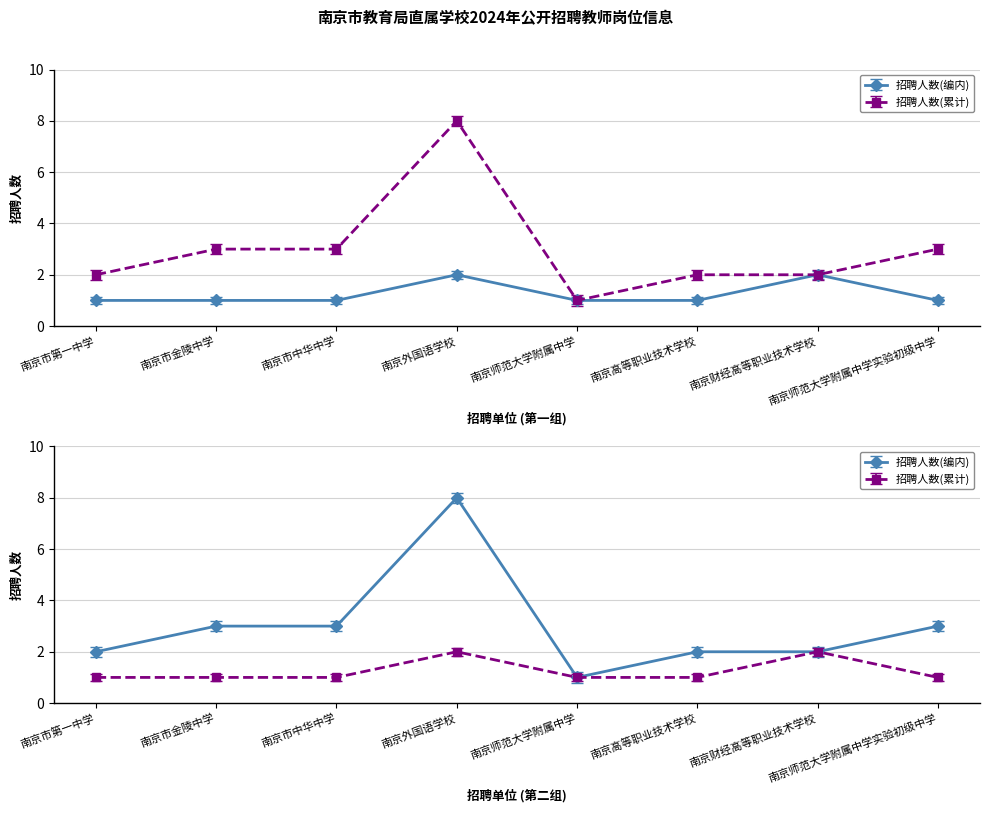

Between 南京市中华中学 and 南京师范大学附属中学, which series saw the biggest shift?

招聘人数(累计)